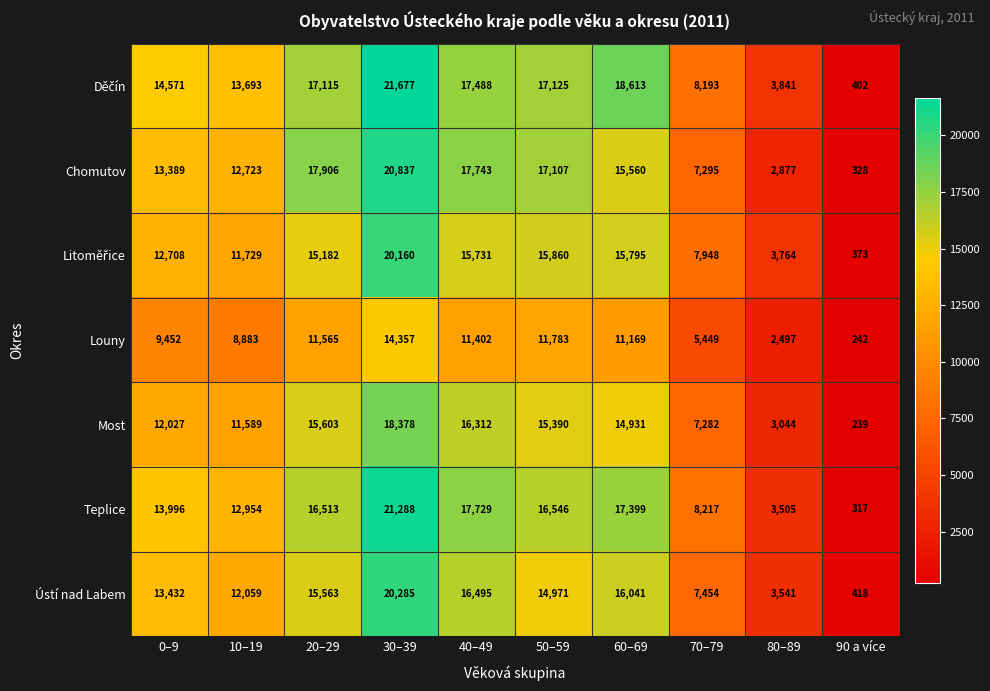

What is the highest value of the Ústí nad Labem series?

20285